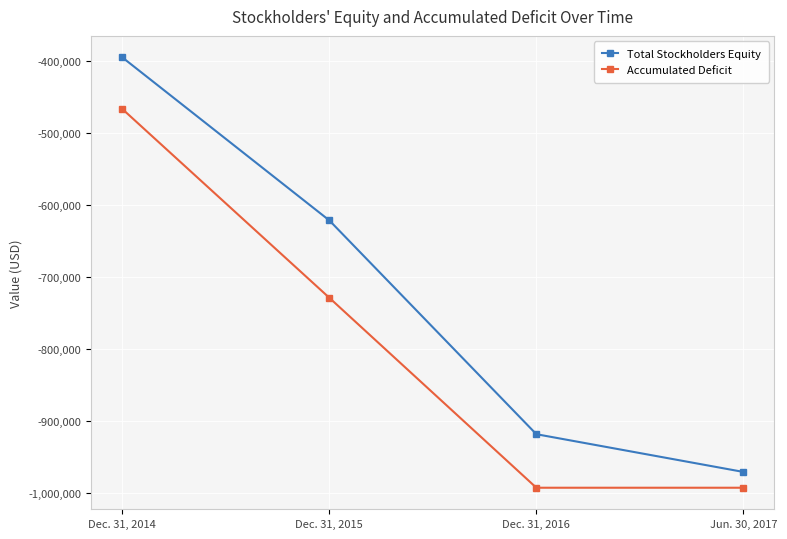

How many series are shown in this chart?

2